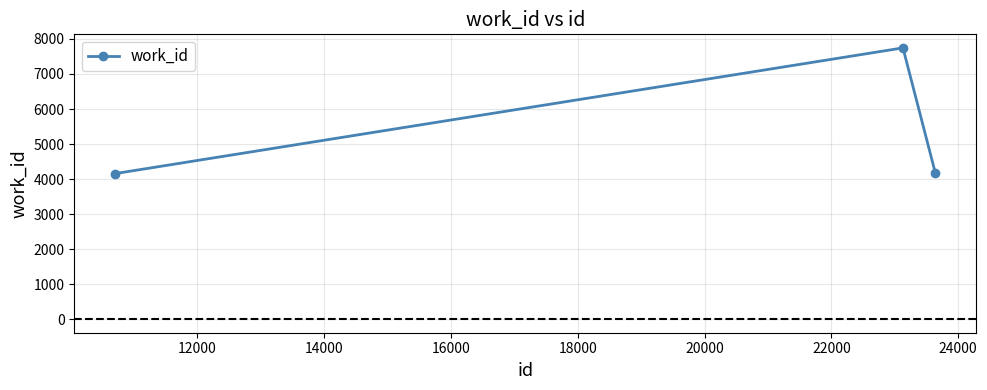

What is the value of the 1st point from the left?

4157